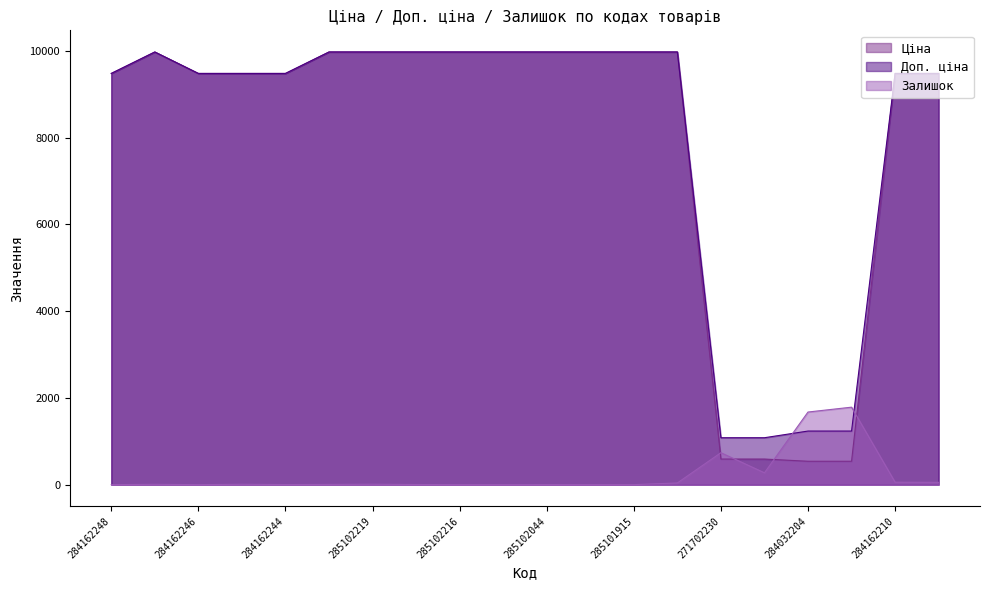

How many categories are shown in the chart?

20